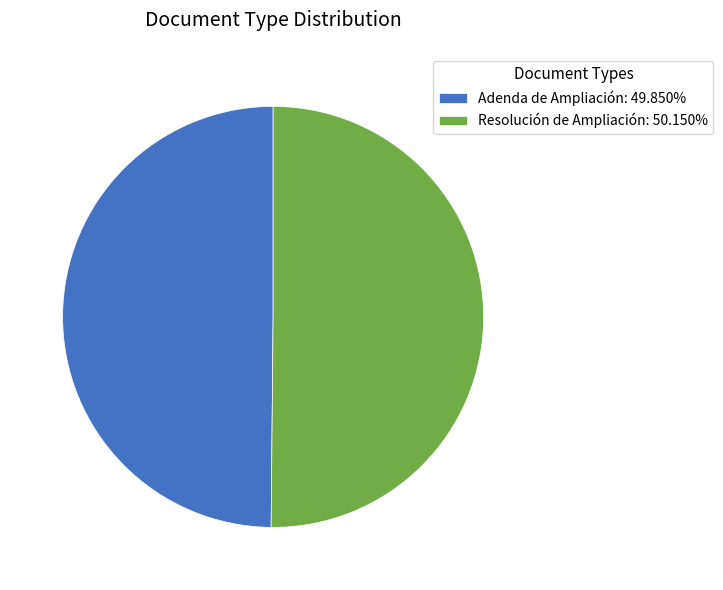

How many segments does this pie chart have?

2